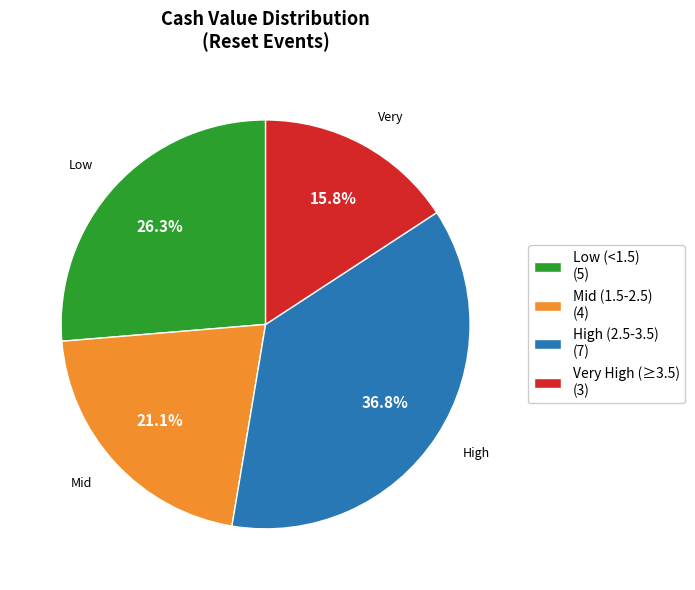

Which slice is the largest?

High (2.5-3.5) (7)